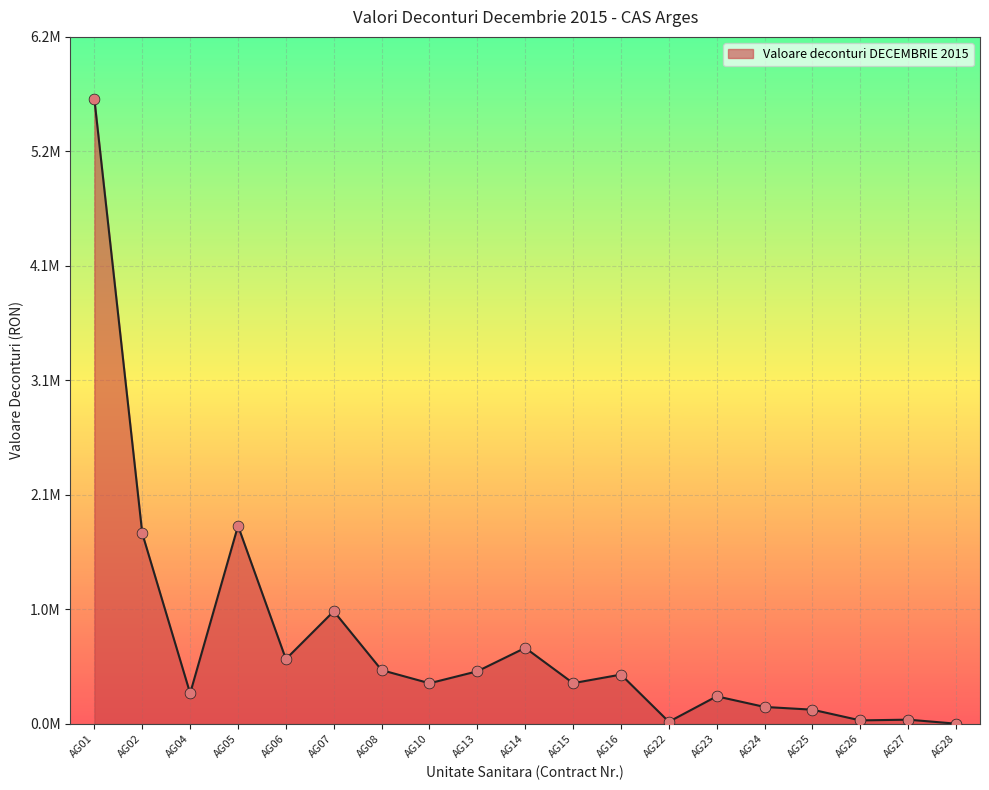

Is this an area chart (filled region under the line)?

Yes